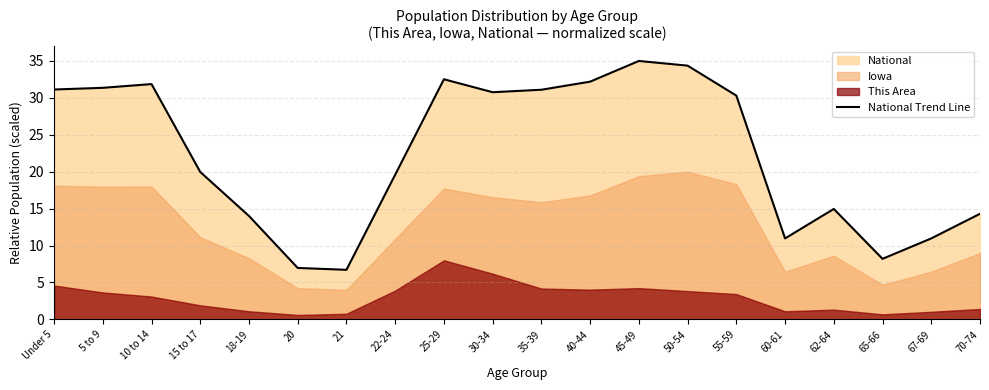

What is the label of the 13th point from the right?

22-24